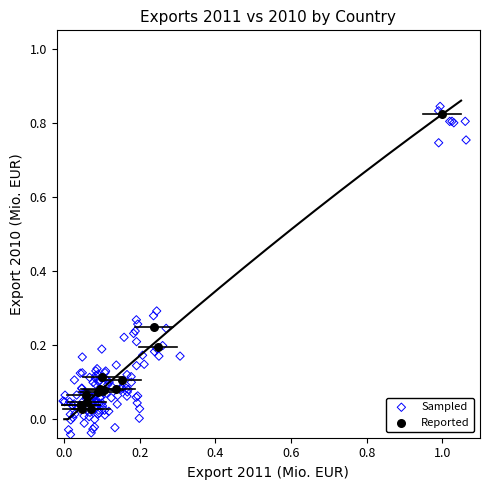

Which series has the widest spread of Y values?

Sampled